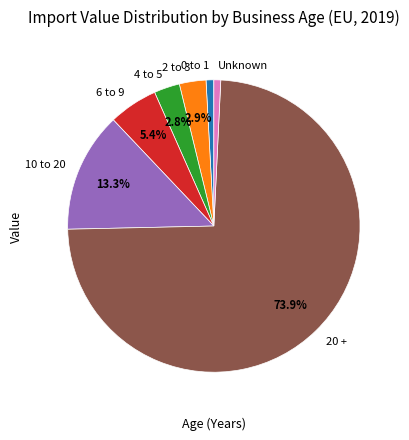

Do 20 + and 0 to 1 together represent more than half of the pie?

Yes